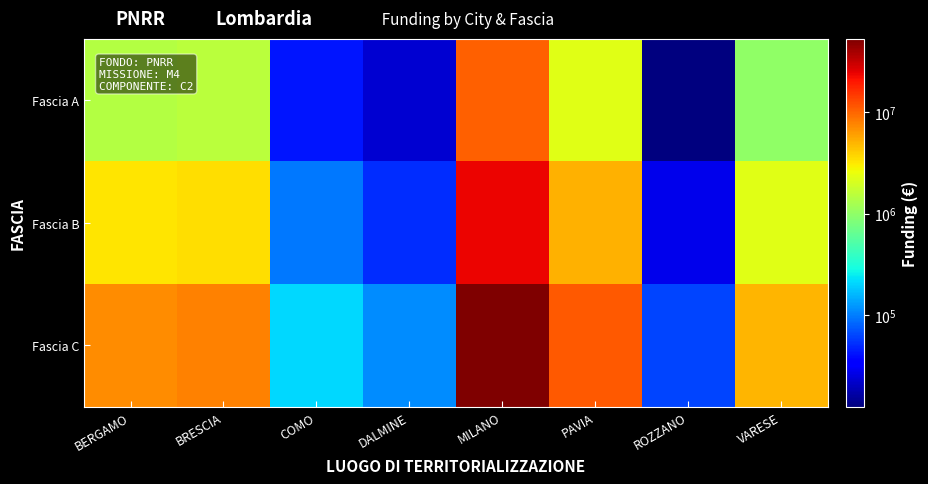

Reading left to right, what are all the values shown in this chart?

Fascia A: BERGAMO=1428483.8	BRESCIA=1541483.9	COMO=41752.5	DALMINE=22837.6	MILANO=10573442.7	PAVIA=2252776.4	ROZZANO=12412.5	VARESE=991411.4
Fascia B: BERGAMO=3214088.5	BRESCIA=3468338.8	COMO=93943.2	DALMINE=51384.6	MILANO=23790246.1	PAVIA=5068746.9	ROZZANO=27928.1	VARESE=2230675.7
Fascia C: BERGAMO=7142418.8	BRESCIA=7707419.5	COMO=208762.7	DALMINE=114188.1	MILANO=52867213.6	PAVIA=11263882.0	ROZZANO=62062.4	VARESE=4957057.0